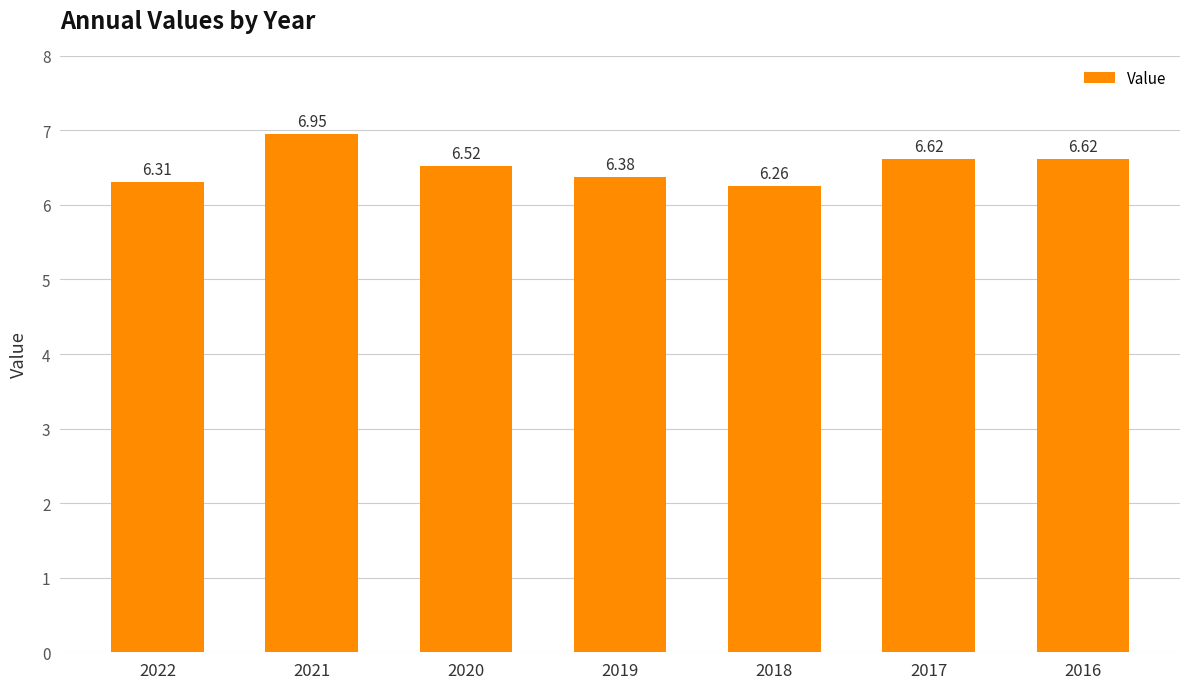

The chart shows a value of 6.3 at 2018. True or false?

True